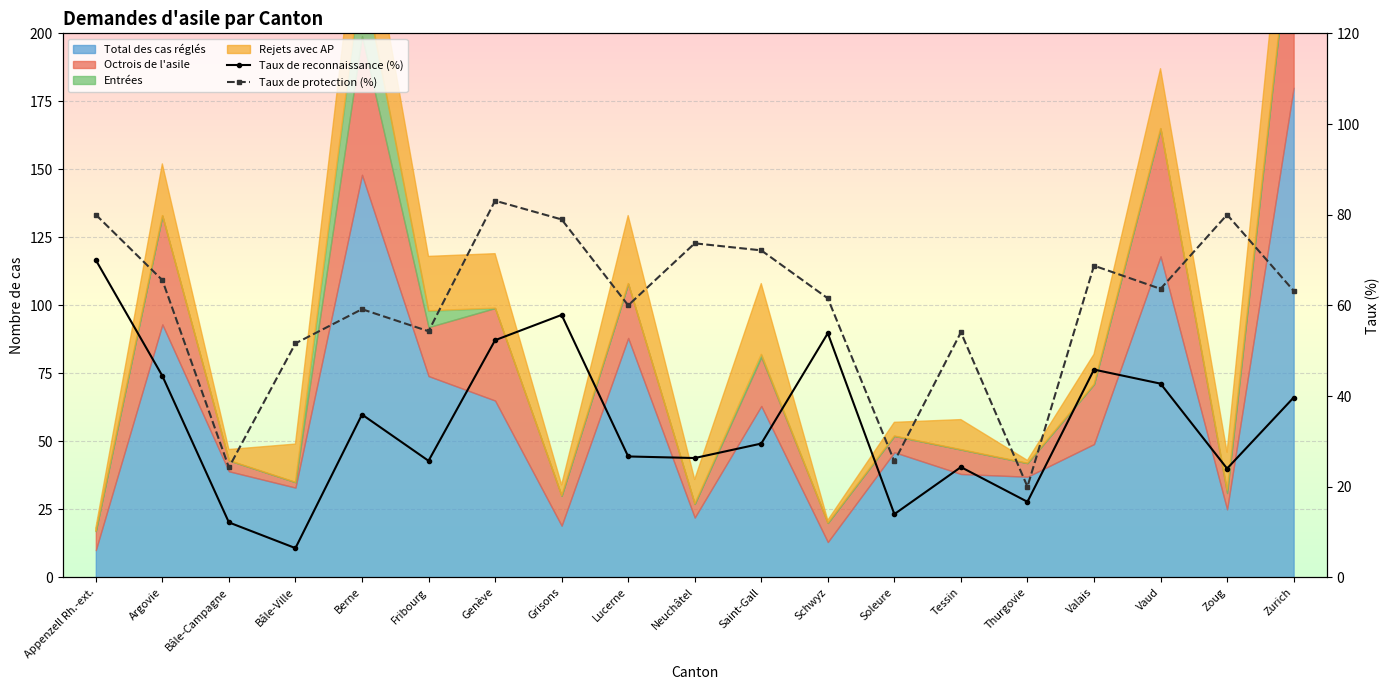

True or false: Taux de reconnaissance (%) has more than 0 interior local peaks.

True